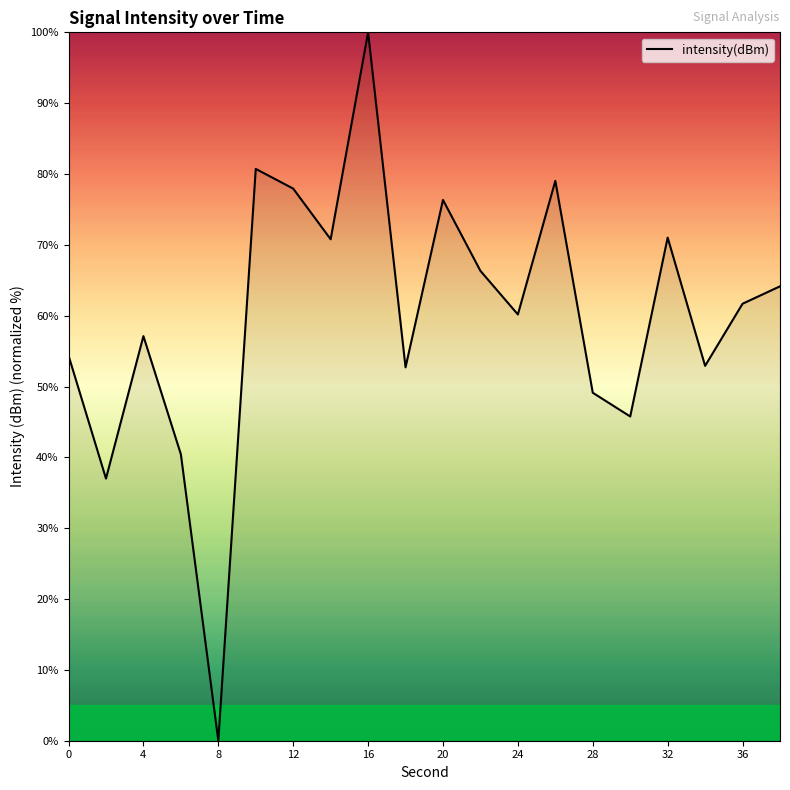

What is the greatest value displayed?

100.0